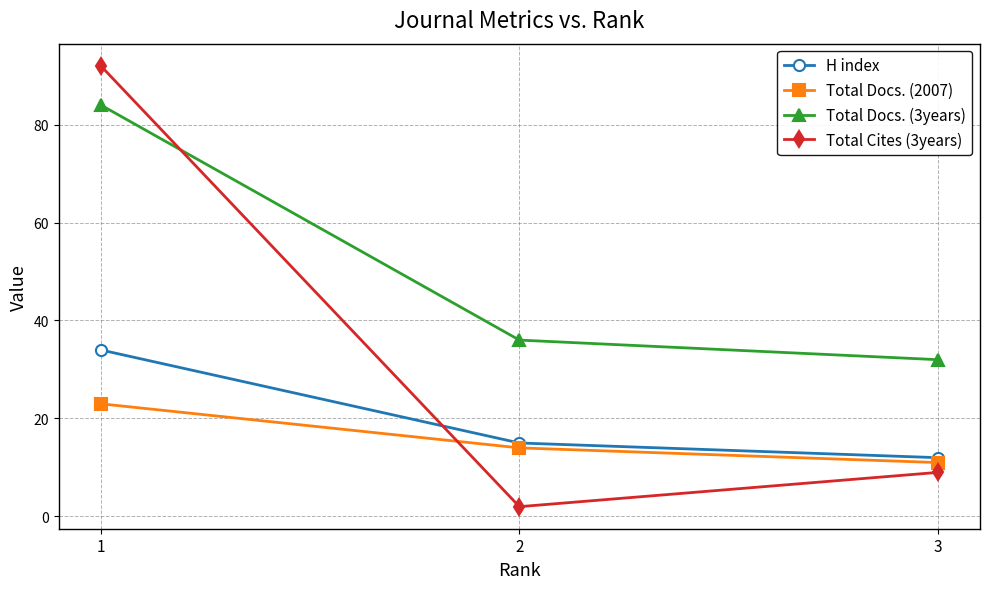

At which label is H index closest to 23?

2